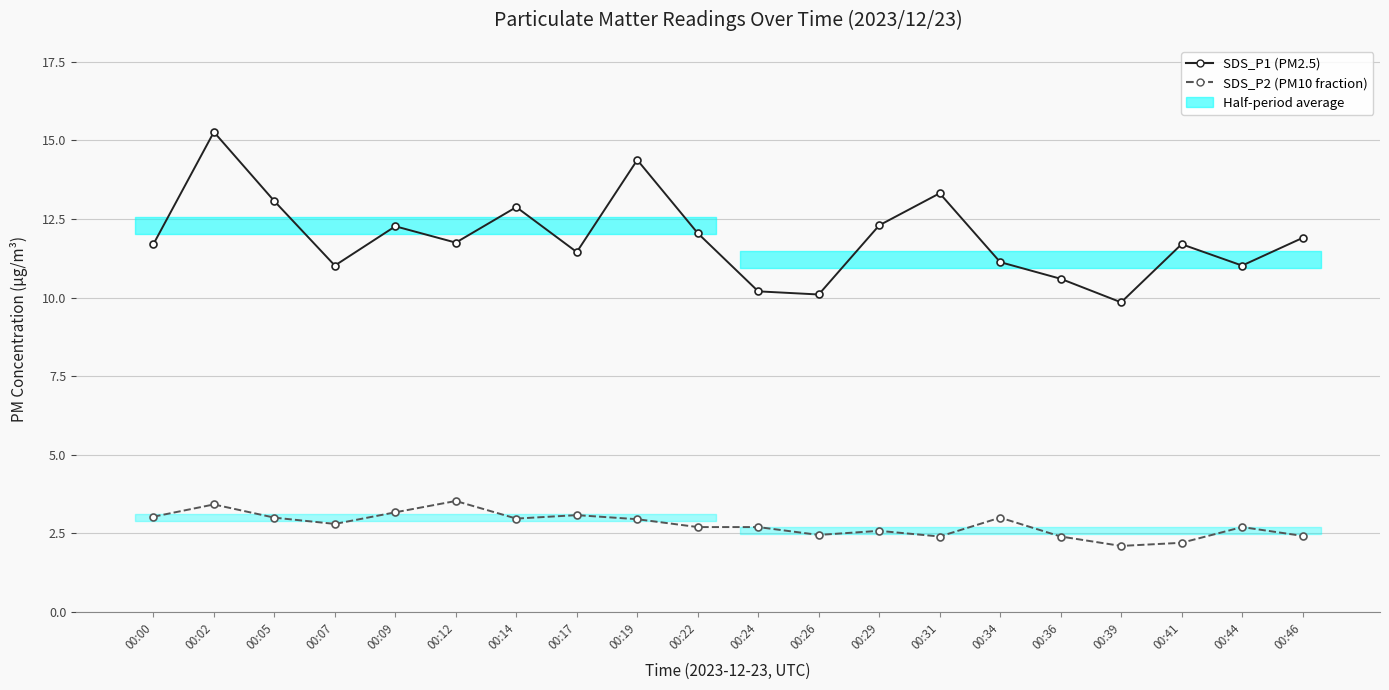

What is the smallest value displayed?

2.1